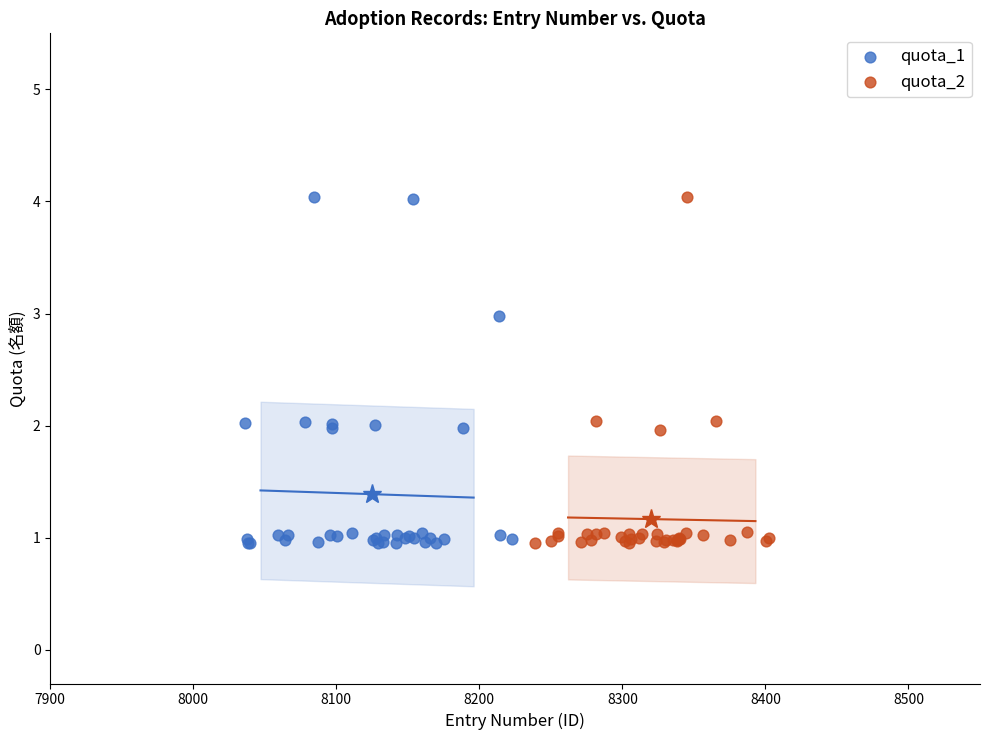

What are all the series names shown in the legend?

quota_1, quota_2